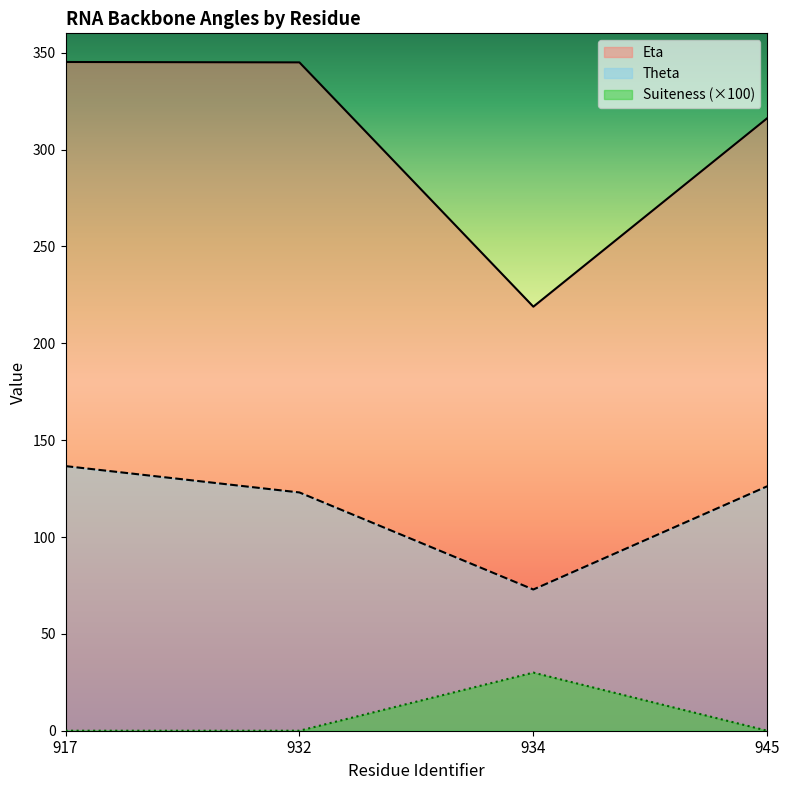

Where is Theta nearest to the value 104?

932